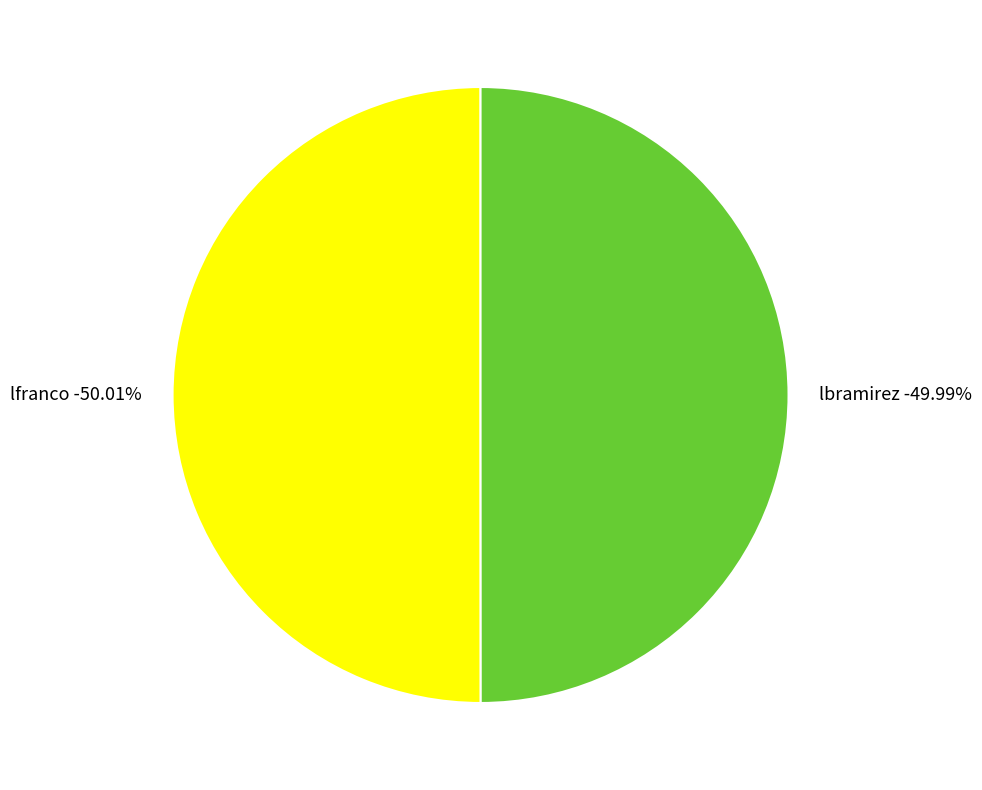

Is there a majority slice in this chart?

Yes